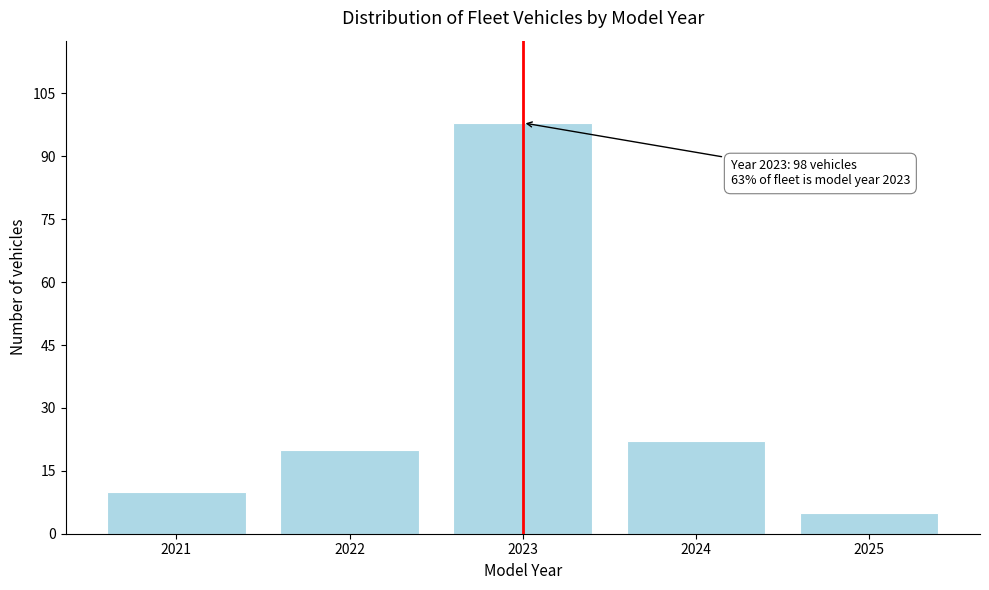

Reading right to left, list all the values displayed in this chart.

5	22	98	20	10